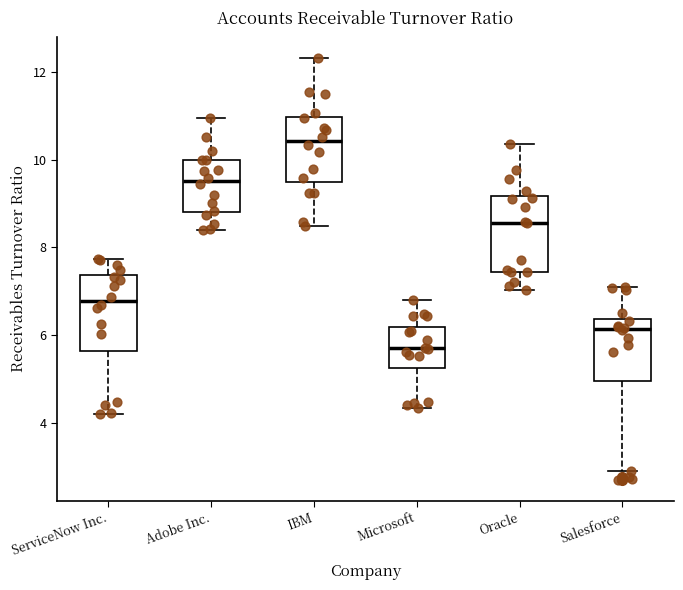

Reading left to right, read every box against the y-axis: the position of its median line, the range the box covers, and the ends of its whiskers. The values are not printed on the chart, so give them approximately, as read against the axis.

ServiceNow Inc.: median 6.8, box 5.6 to 7.4, whiskers 4.2 to 7.8
Adobe Inc.: median 9.6, box 8.8 to 10.0, whiskers 8.4 to 11.0
IBM: median 10.4, box 9.4 to 11.0, whiskers 8.4 to 12.4
Microsoft: median 5.8, box 5.2 to 6.2, whiskers 4.4 to 6.8
Oracle: median 8.6, box 7.4 to 9.2, whiskers 7.0 to 10.4
Salesforce: median 6.2, box 5.0 to 6.4, whiskers 3.0 to 7.0